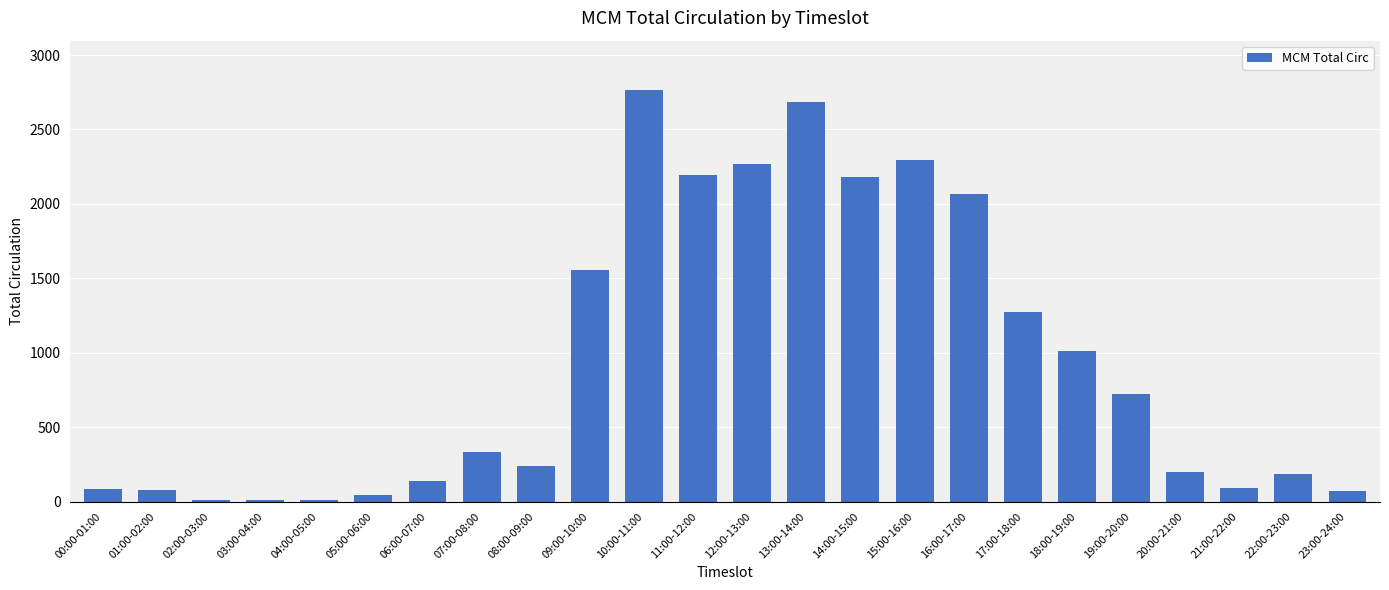

What is the change in value from 06:00-07:00 to 15:00-16:00?

+2155